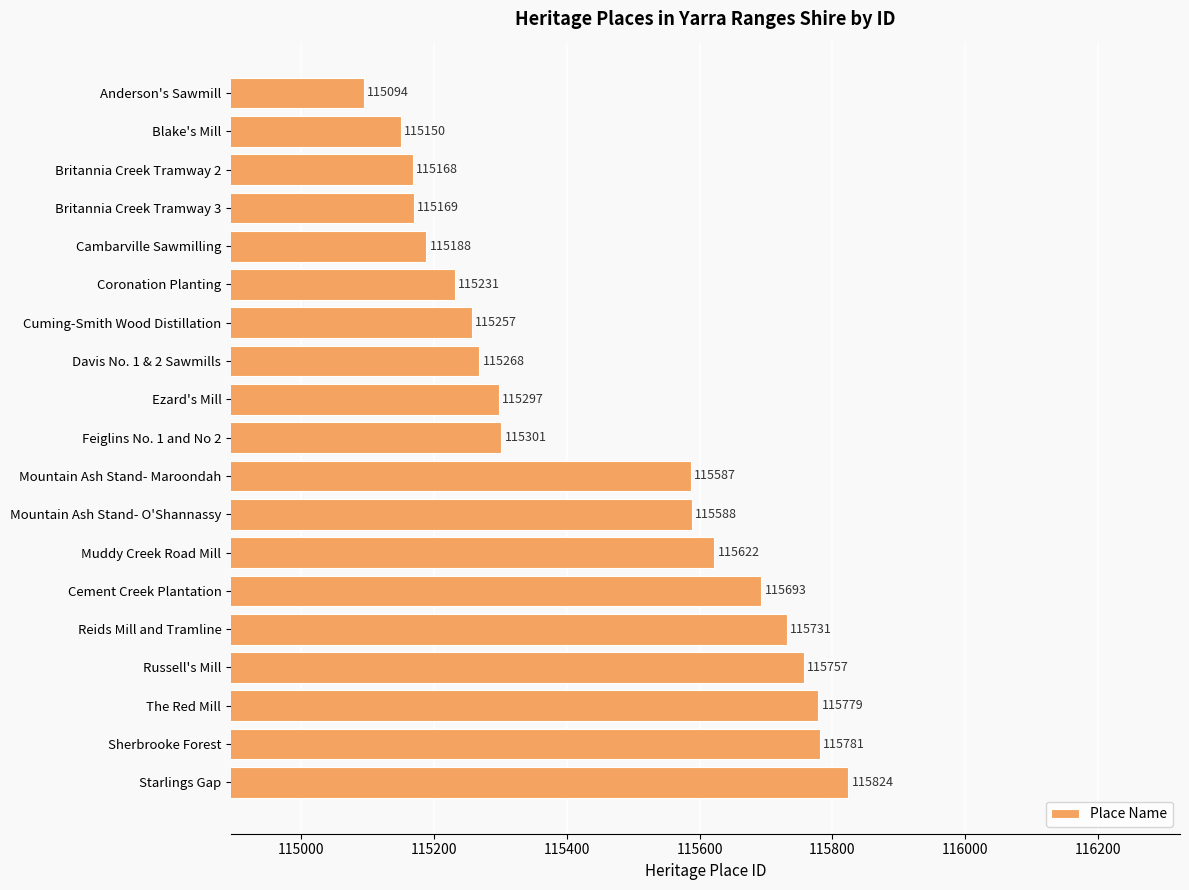

Count the number of data series in this chart.

1